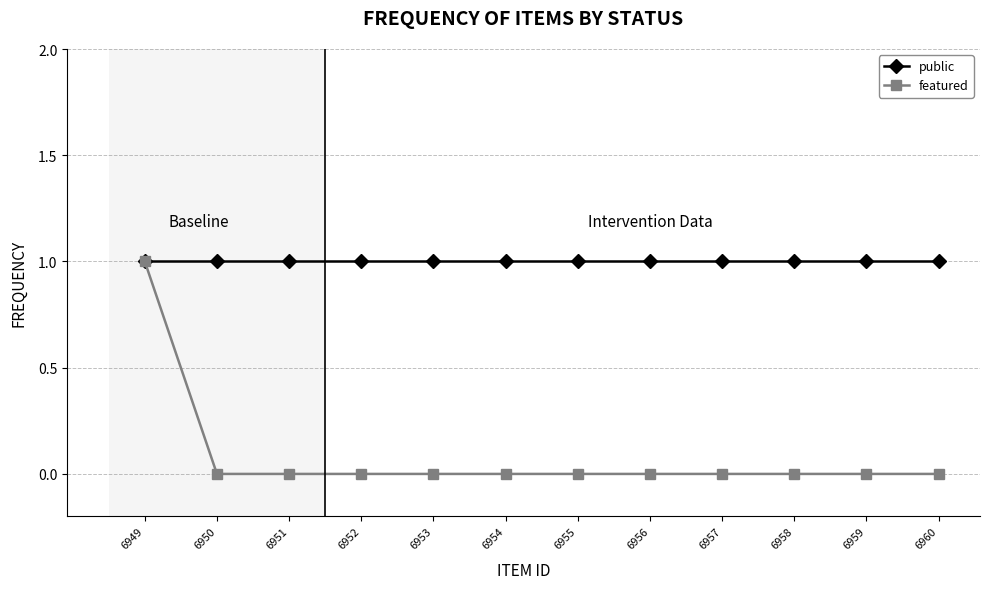

Which category has the highest value in the featured series?

6949